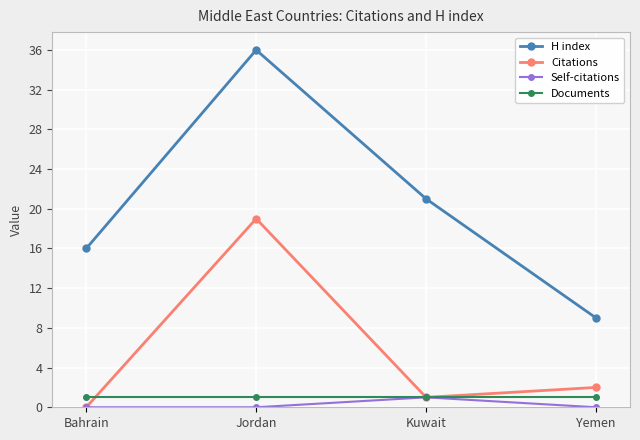

Where is the first local minimum for Citations?

Kuwait